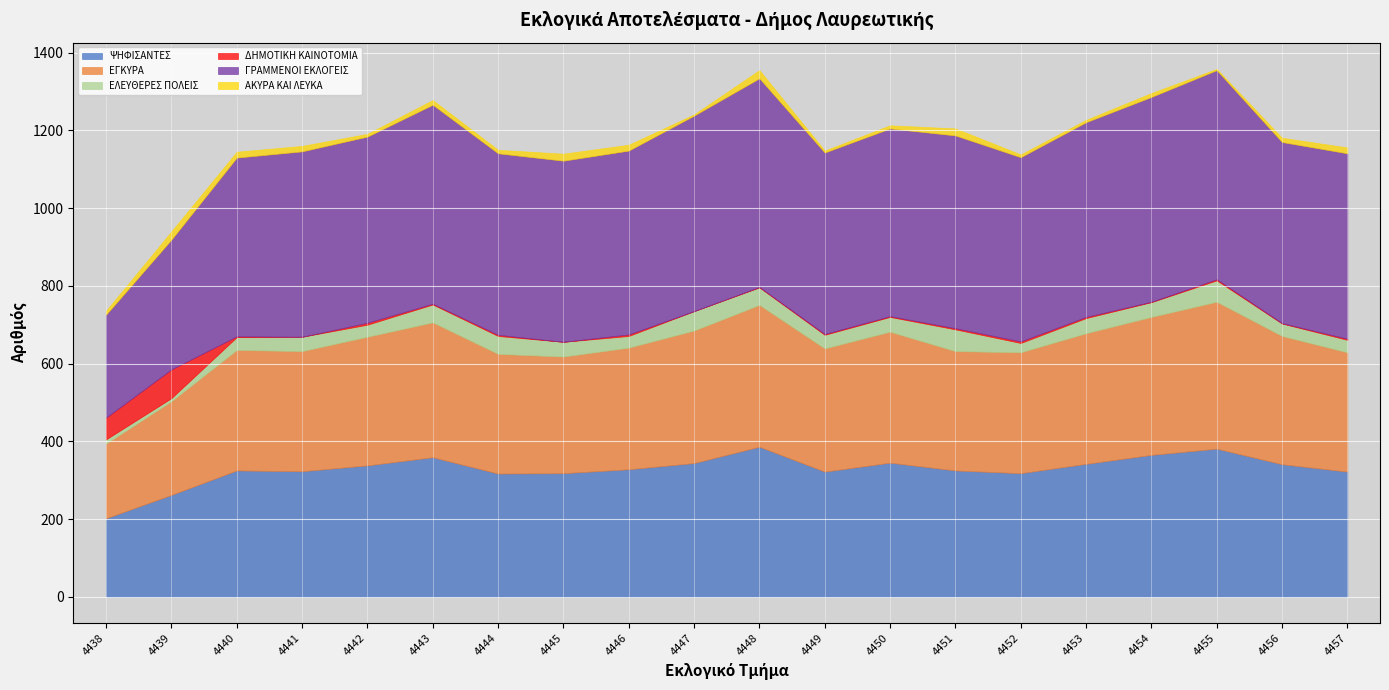

At which label is ΕΛΕΥΘΕΡΕΣ ΠΟΛΕΙΣ closest to 32?

4456